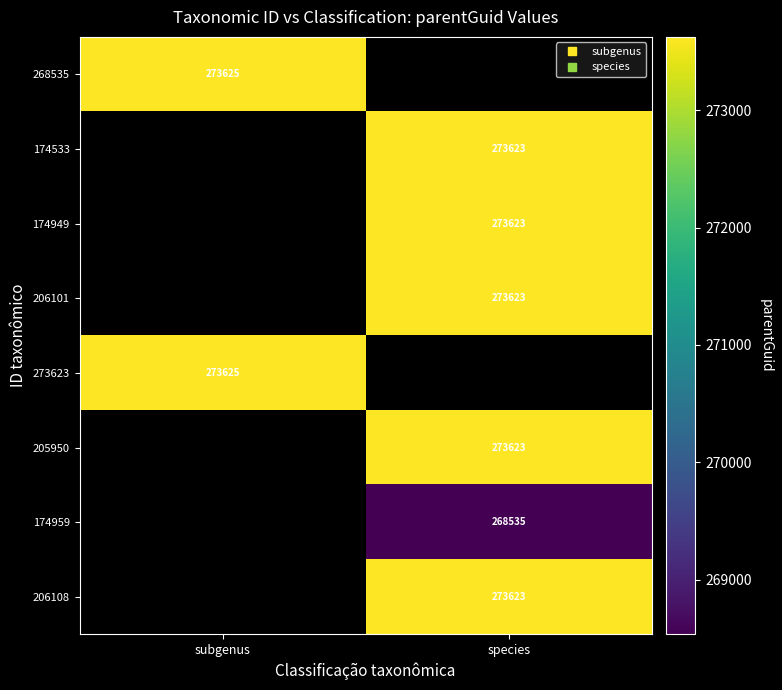

Which category has the lowest value across all series?

species